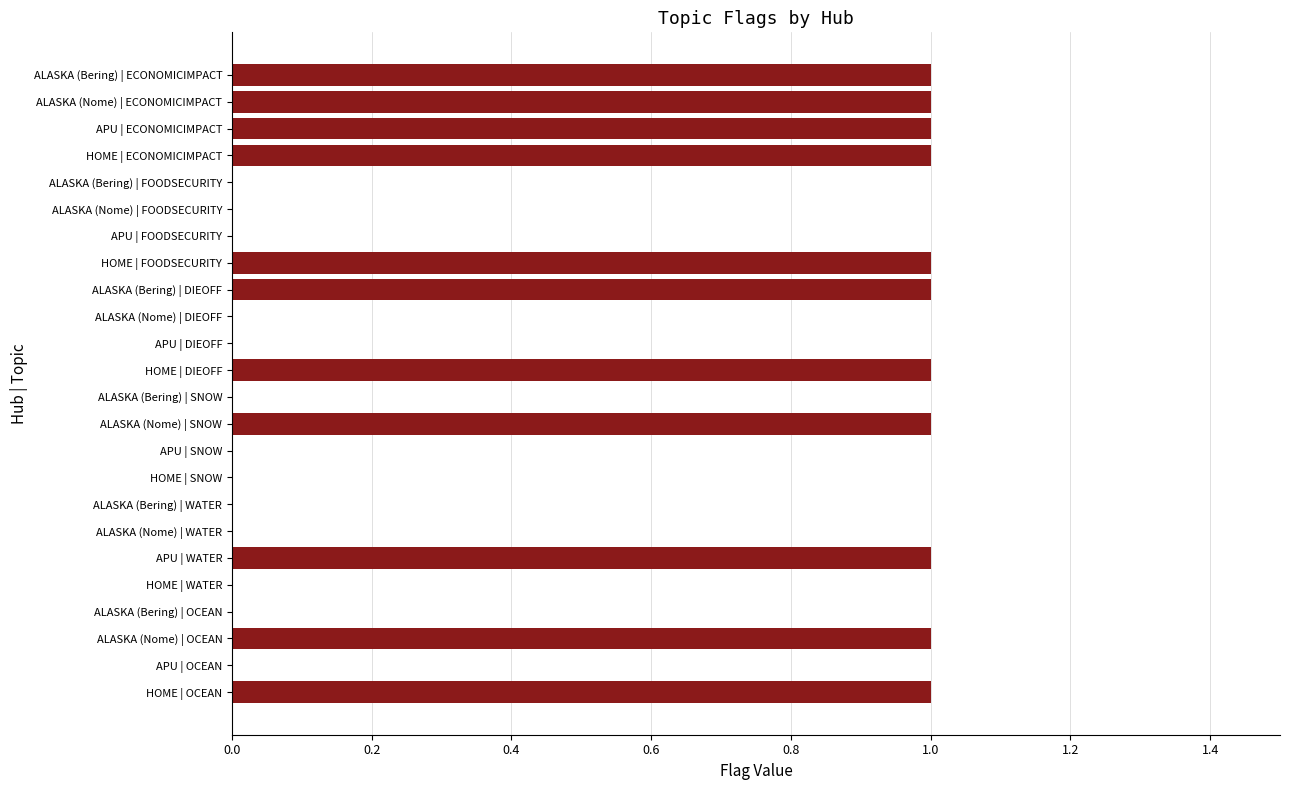

What is the sum of all values?

11